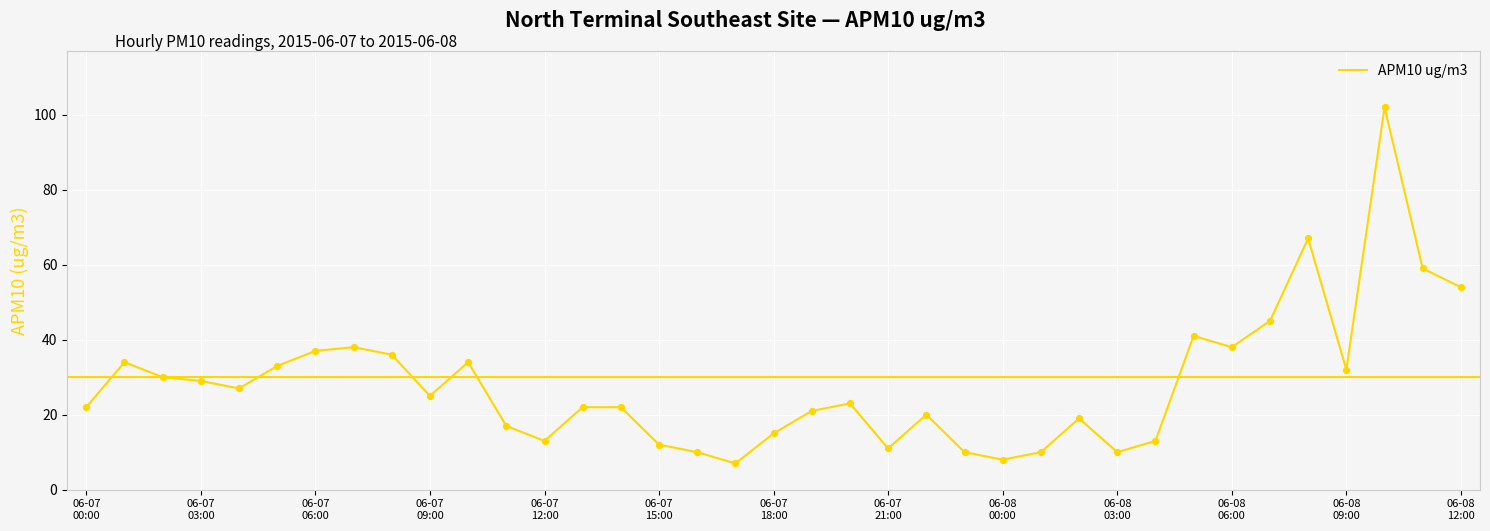

What is the smallest value displayed?

7